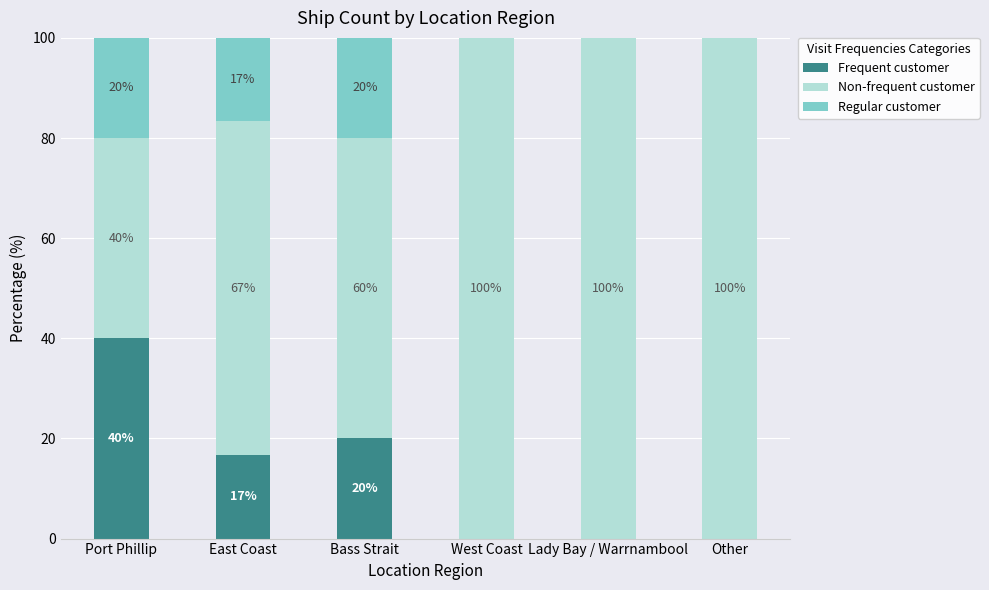

What is the sum of the Frequent customer values at Lady Bay / Warrnambool and Bass Strait?

20.0